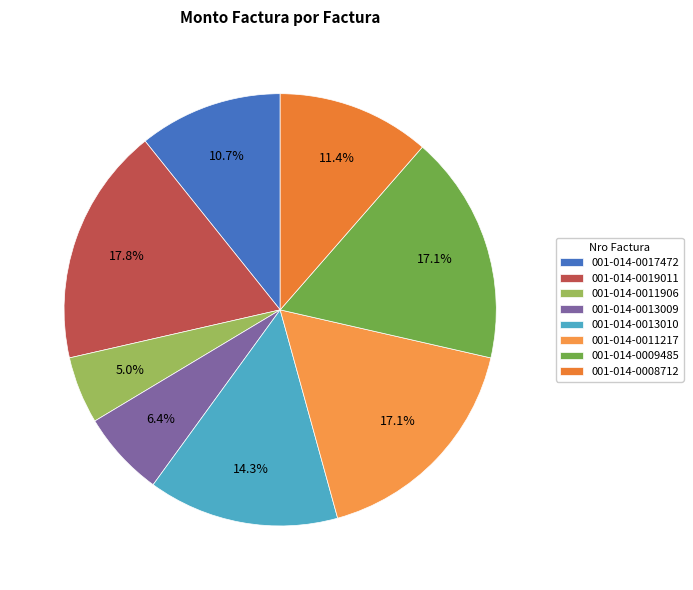

Is there any slice that represents more than half of the pie?

No